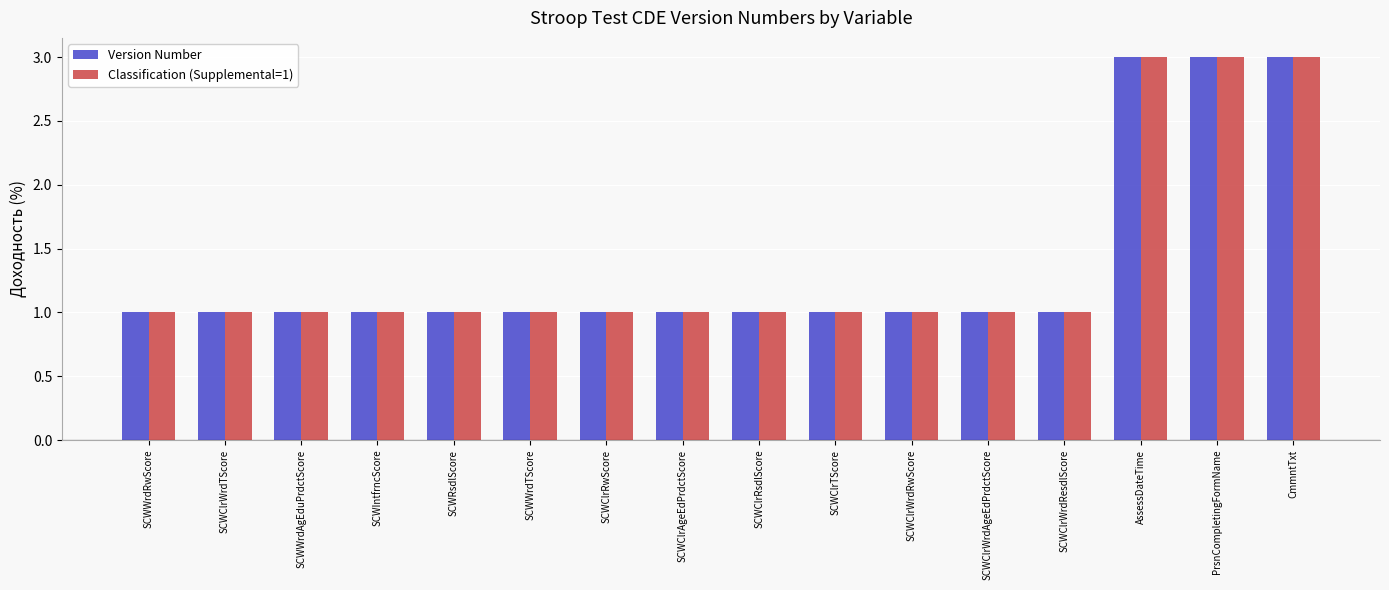

What is the value of the Version Number bar at the 9th from the left?

1